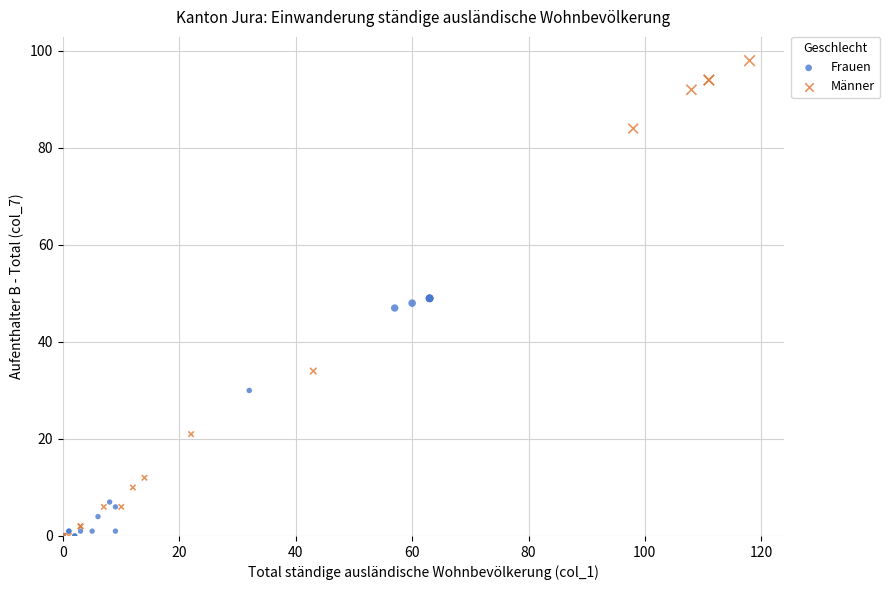

Which series reaches the maximum Y coordinate?

Männer